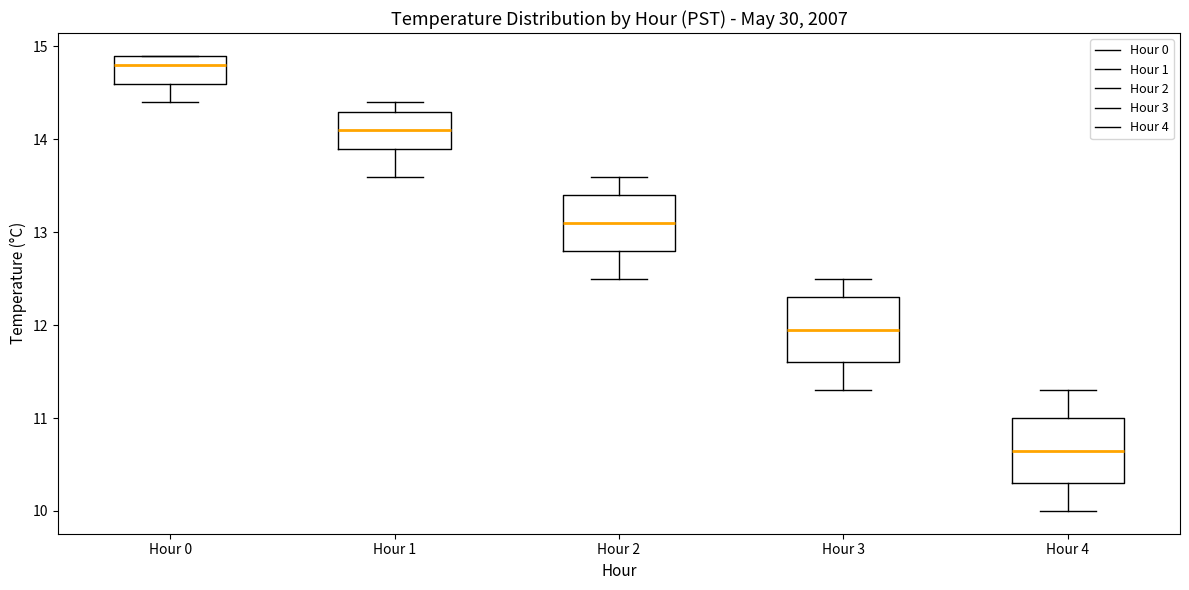

Reading left to right, transcribe this box plot: for each box, give where its median line is, the range the box spans, and where its two whiskers end, as read against the y-axis. The values are not printed on the chart, so give them approximately, as read against the axis.

Hour 0: median 14.8, box 14.6 to 14.9, whiskers 14.4 to 14.9
Hour 1: median 14.1, box 13.9 to 14.3, whiskers 13.6 to 14.4
Hour 2: median 13.1, box 12.8 to 13.4, whiskers 12.5 to 13.6
Hour 3: median 12.0, box 11.6 to 12.3, whiskers 11.3 to 12.5
Hour 4: median 10.7, box 10.3 to 11.0, whiskers 10.0 to 11.3